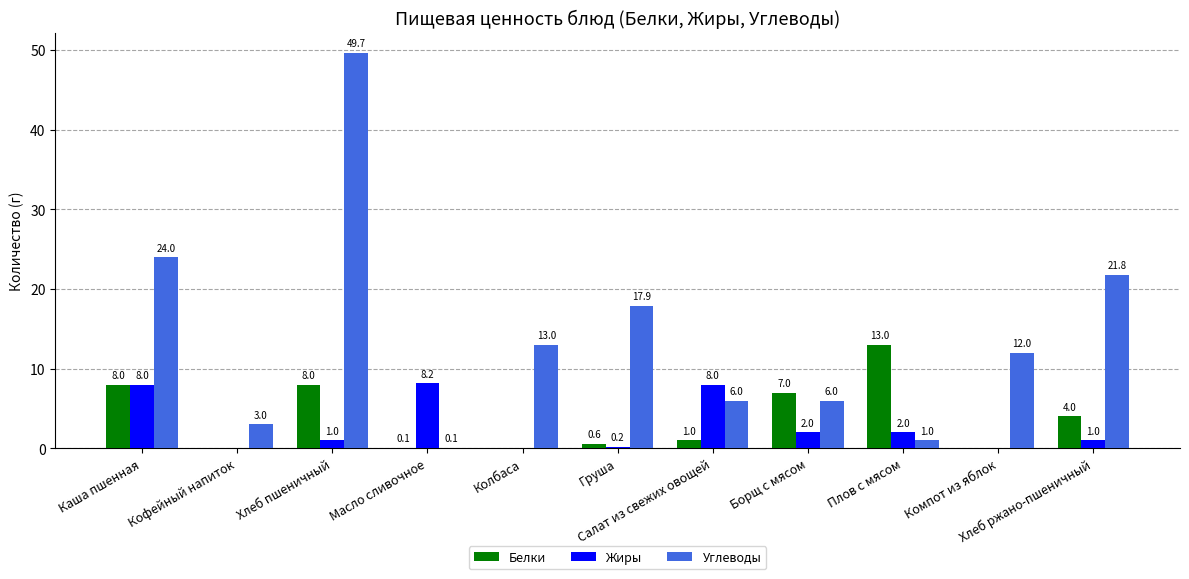

What is the maximum value for Жиры?

8.2